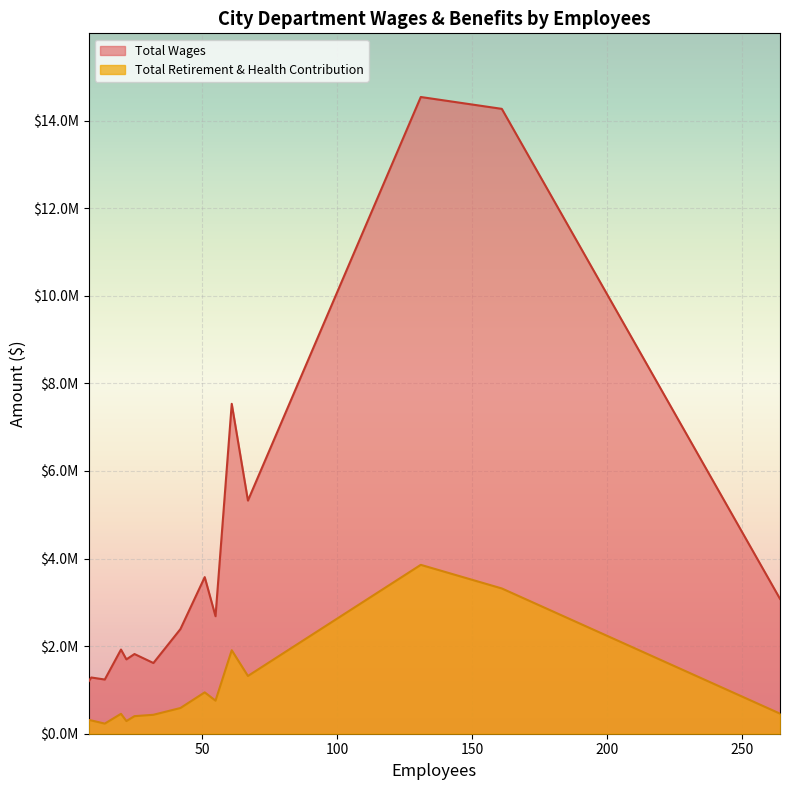

How many values in the Total Wages series are below 2389143?

7